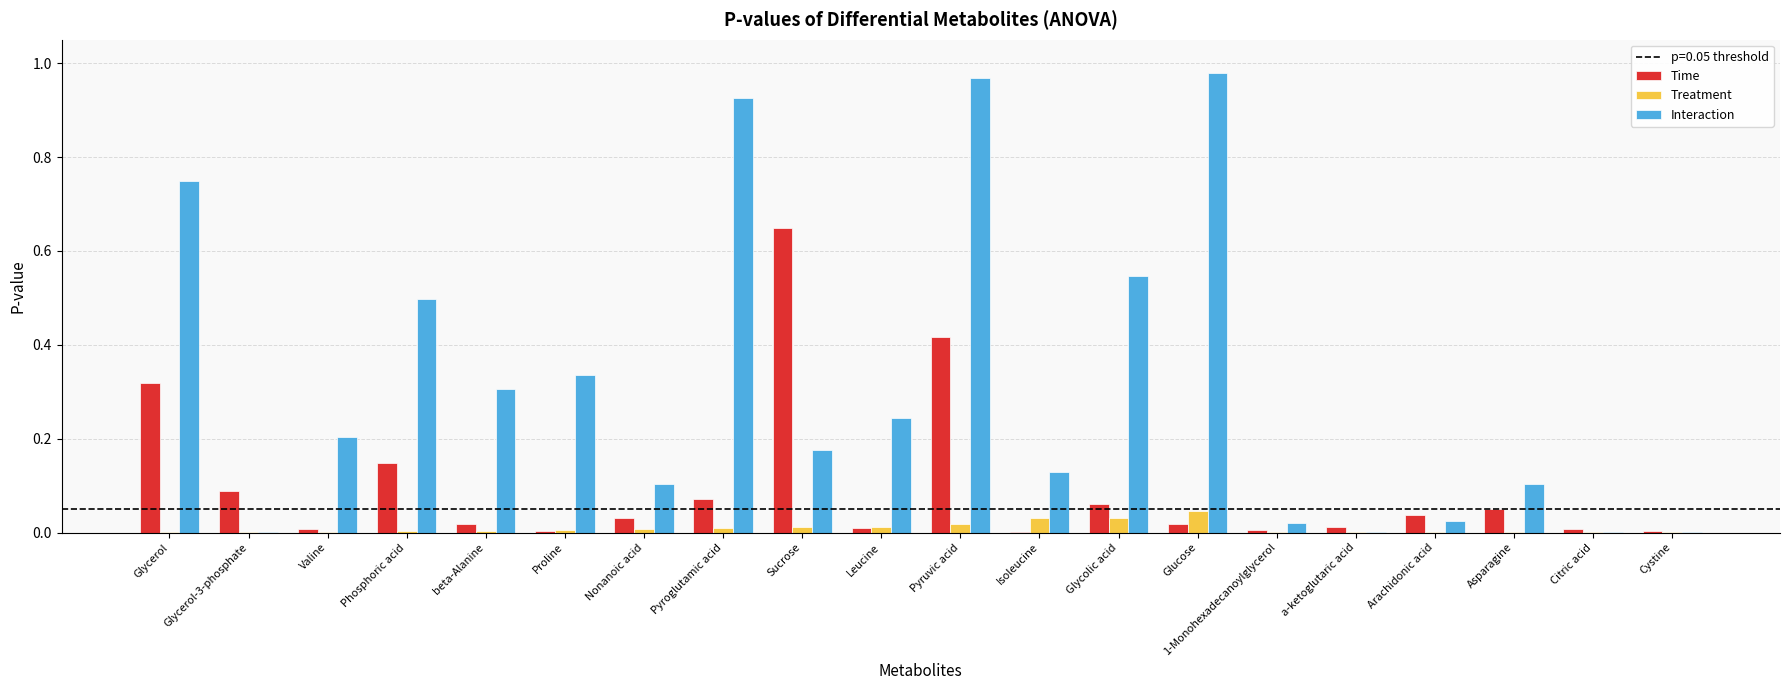

At which category is the sum across all series the highest?

Pyruvic acid